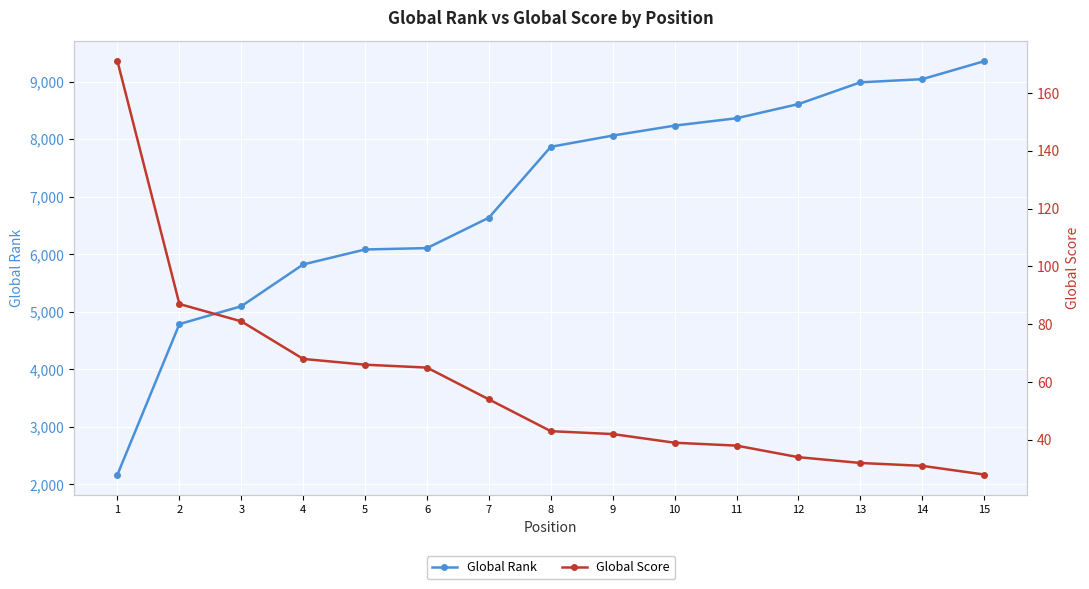

How many values in the Global Score series are below 43?

7